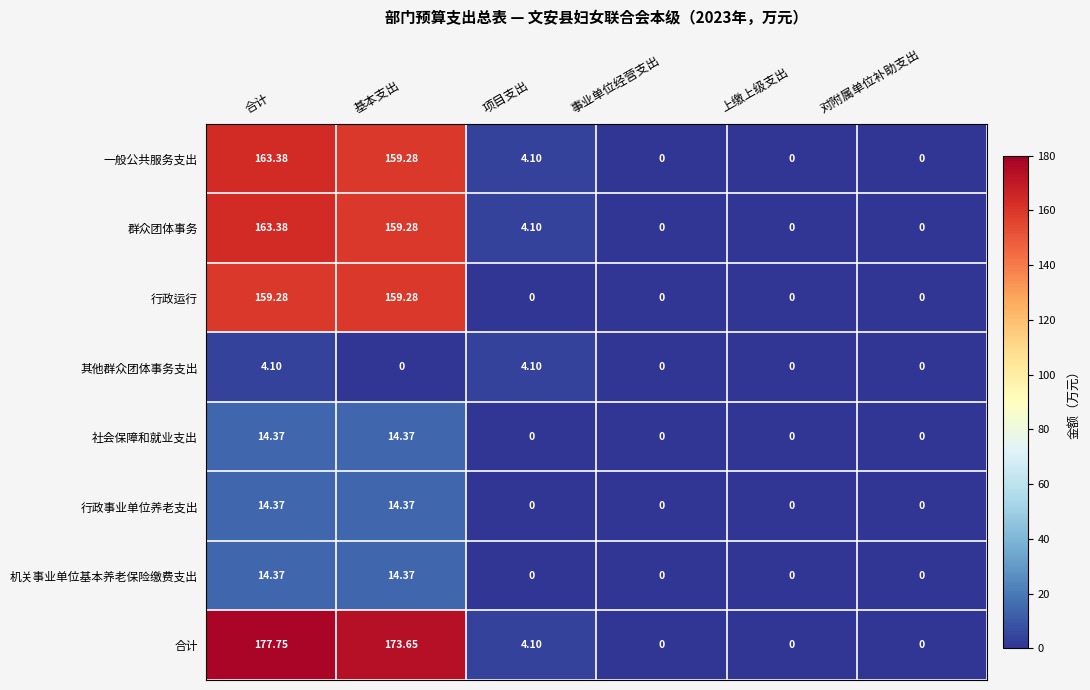

Which series has the largest total across all categories?

合计